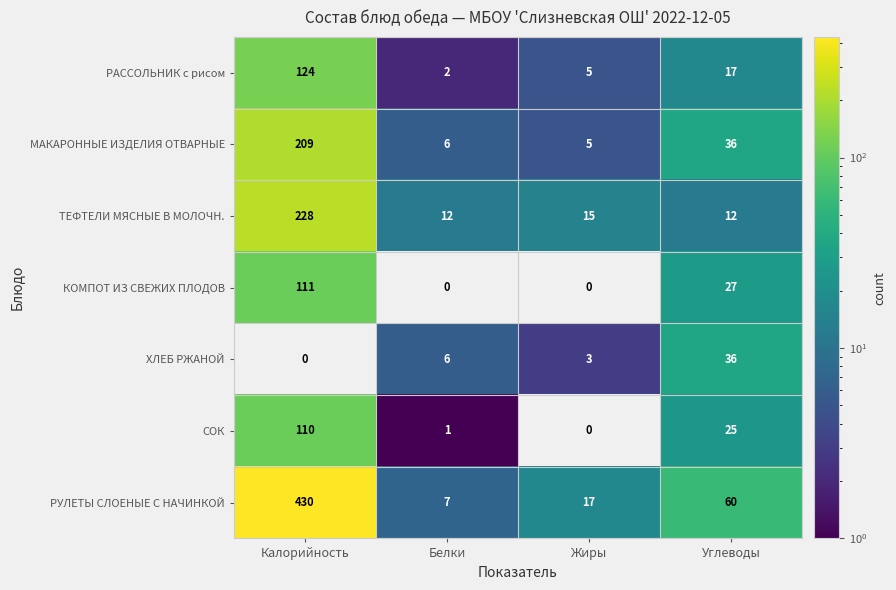

What value does the КОМПОТ ИЗ СВЕЖИХ ПЛОДОВ series have at Калорийность, to the nearest 50?

100